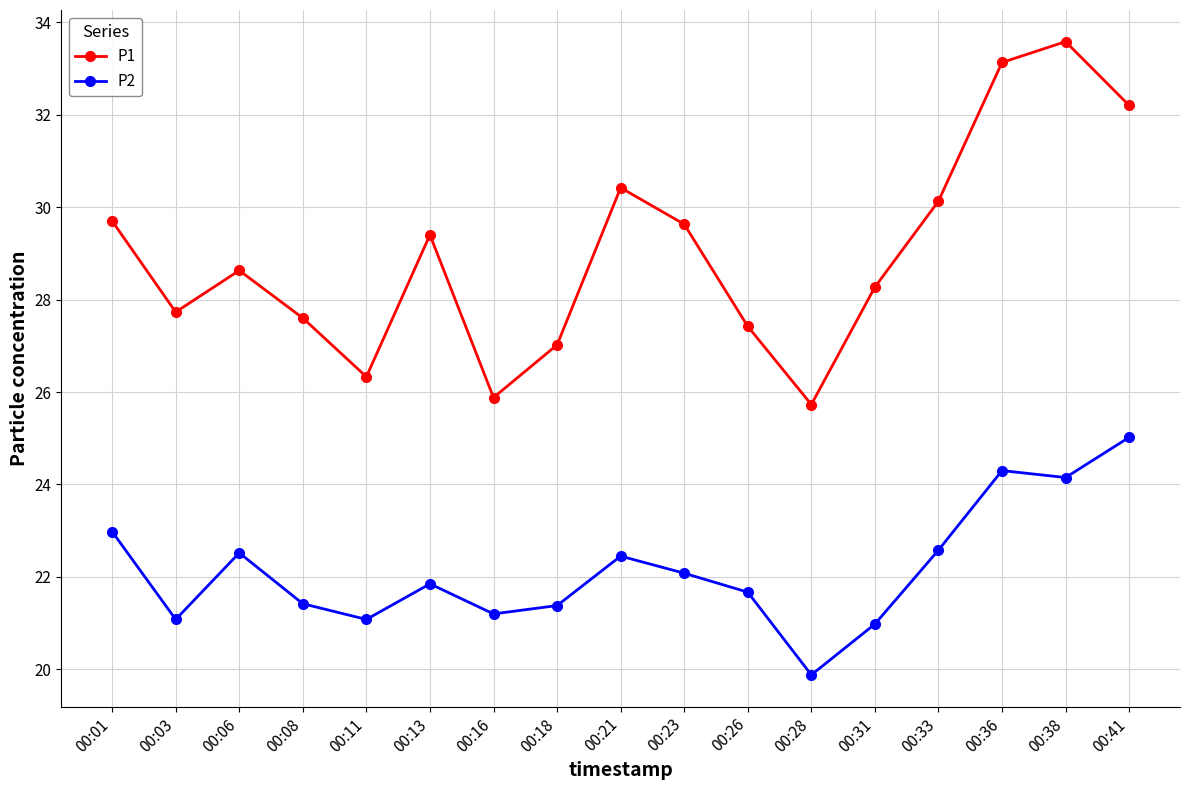

Where does the P2 series first go above 21?

00:01